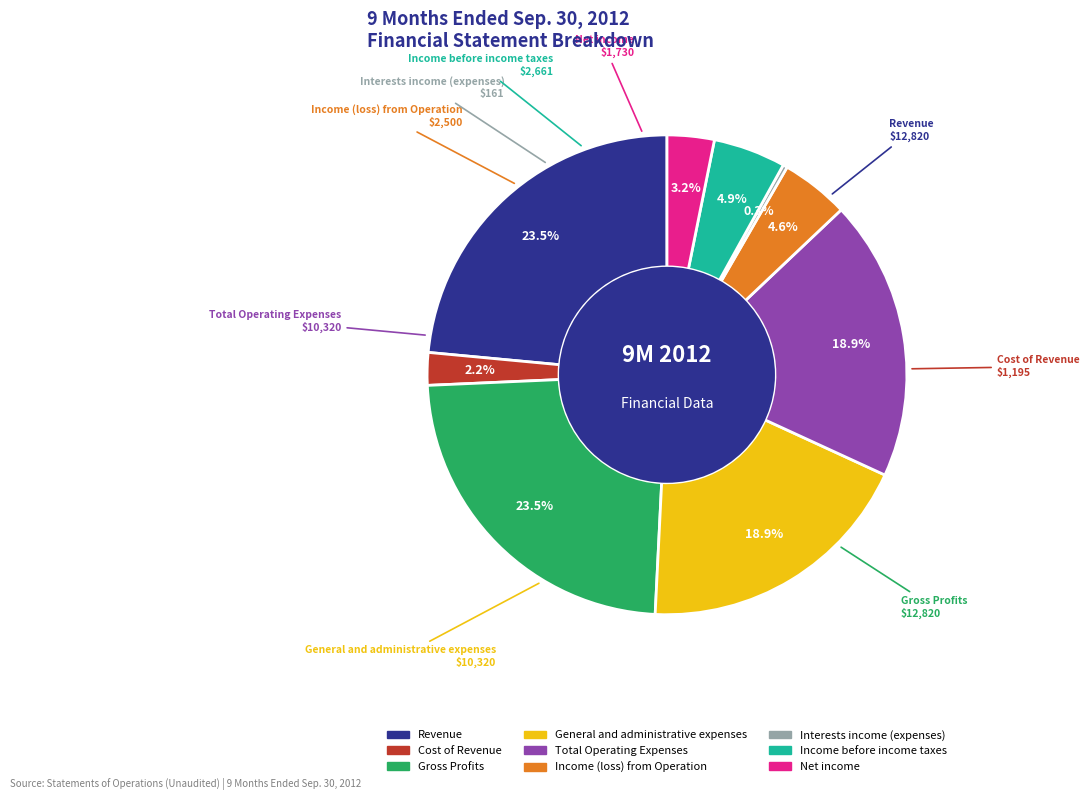

To the nearest percent, what is the average slice percentage?

11%